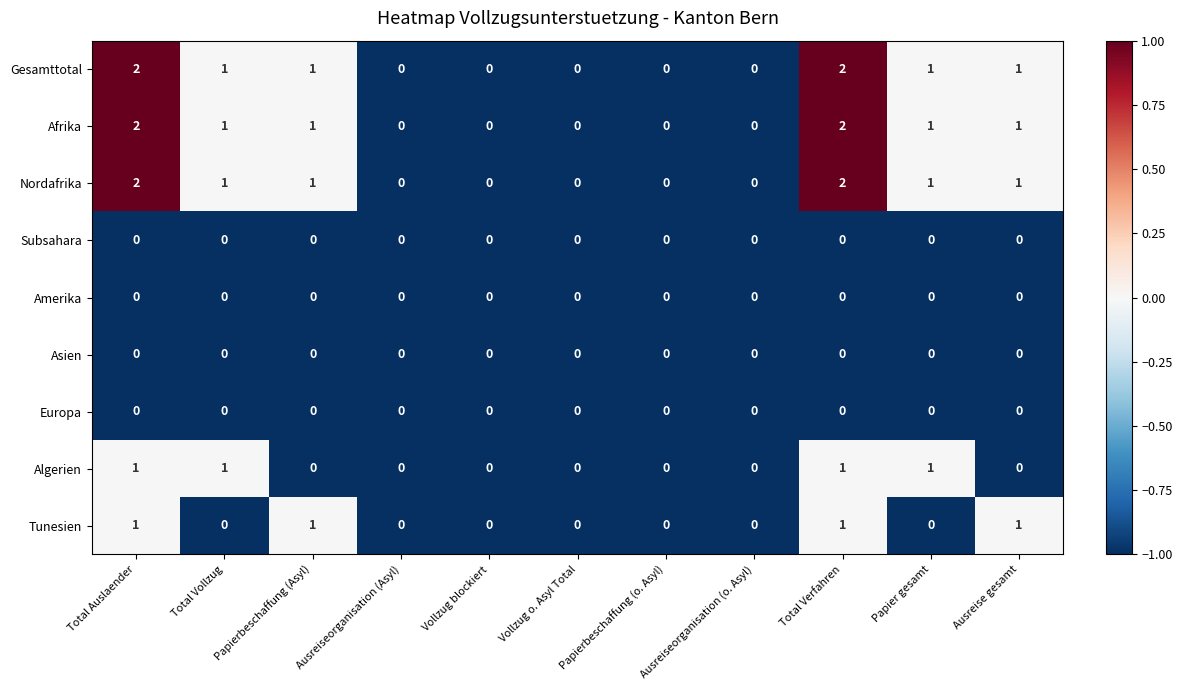

Is the value of Nordafrika at Total Vollzug greater than the value of Afrika at Vollzug o. Asyl Total?

Yes